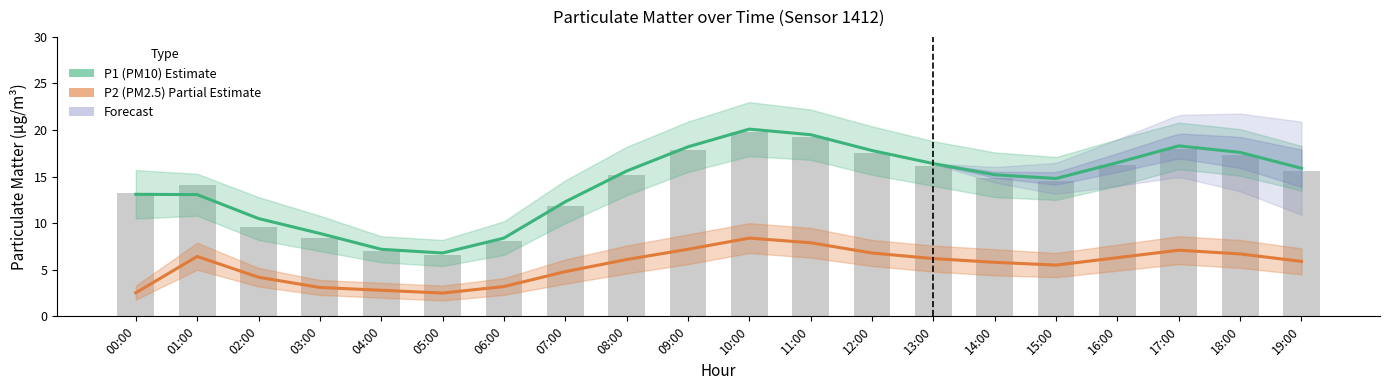

At how many categories does at least one series exceed 11?

15